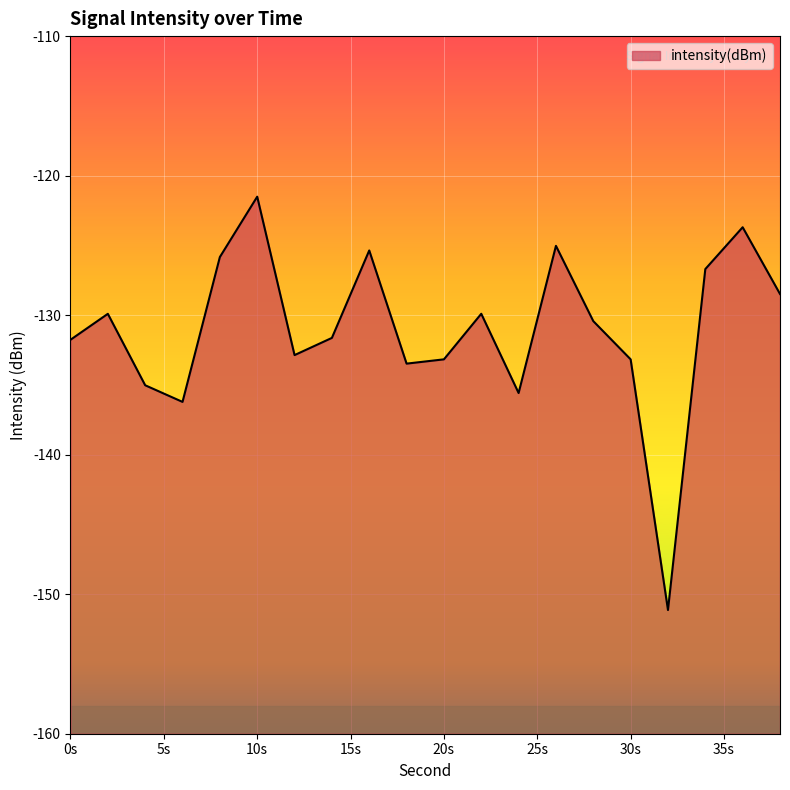

Is it true that the value at 4 is -135.0?

True